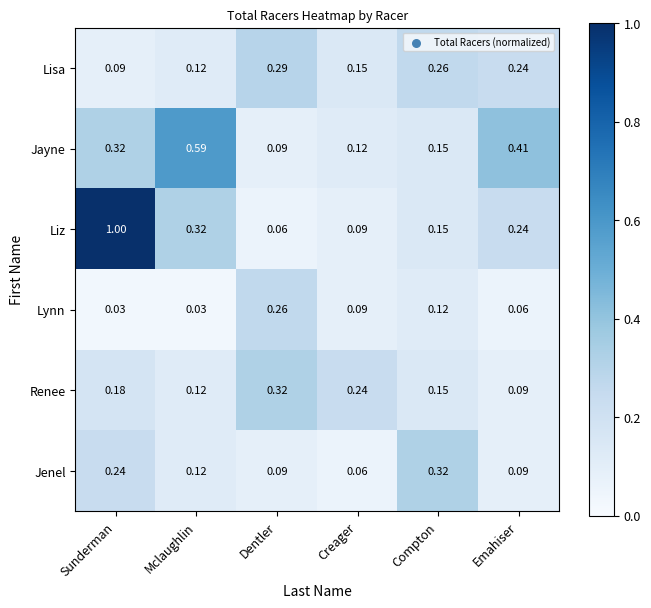

List the labels in order of Renee value, largest first.

Dentler, Creager, Sunderman, Compton, Mclaughlin, Emahiser